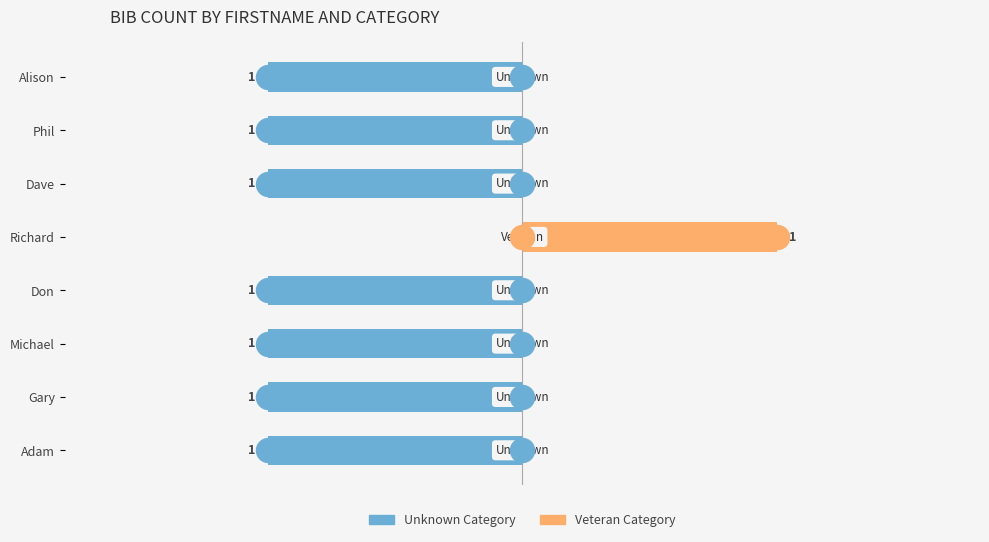

Which series contains the lowest Y value?

Unknown Category